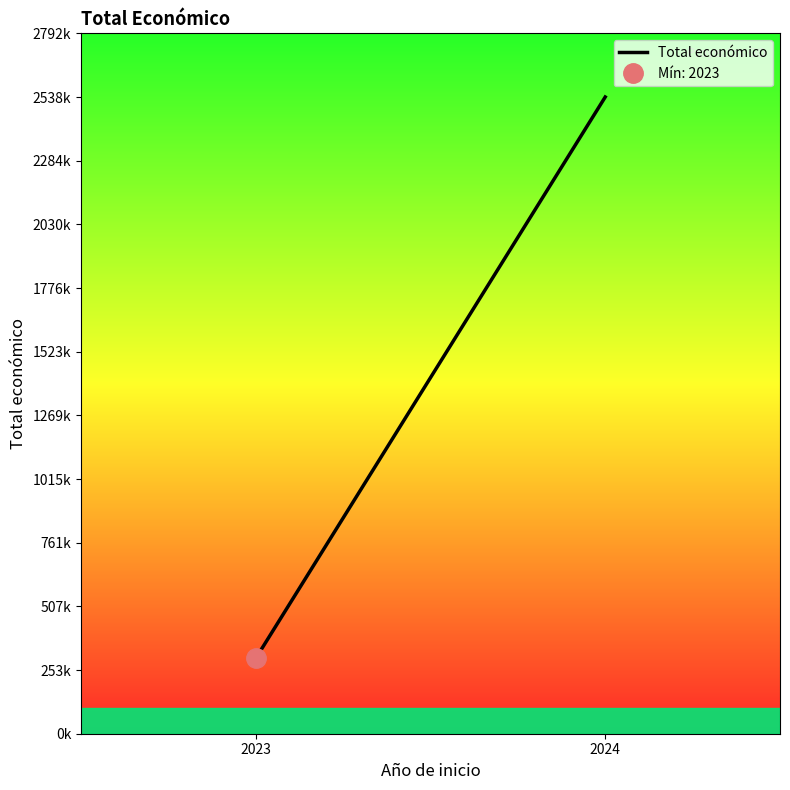

Reading left to right, transcribe all the data shown in this chart.

300000	2538487